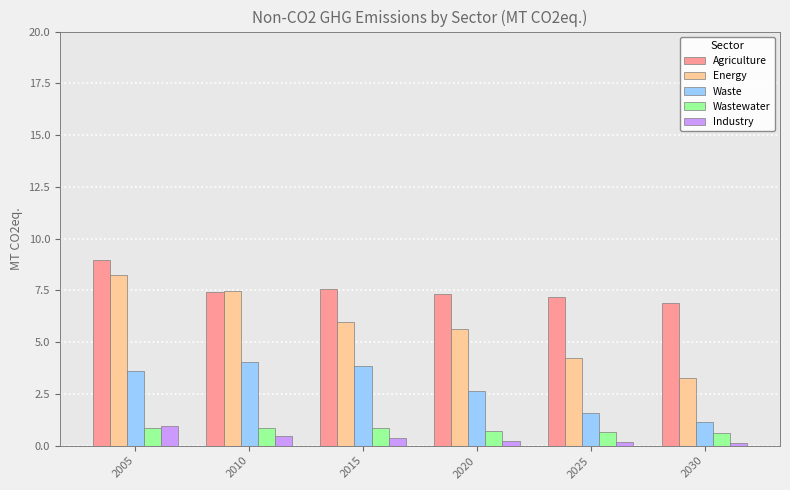

What is the sum of the Industry values at 2030 and 2015?

0.5